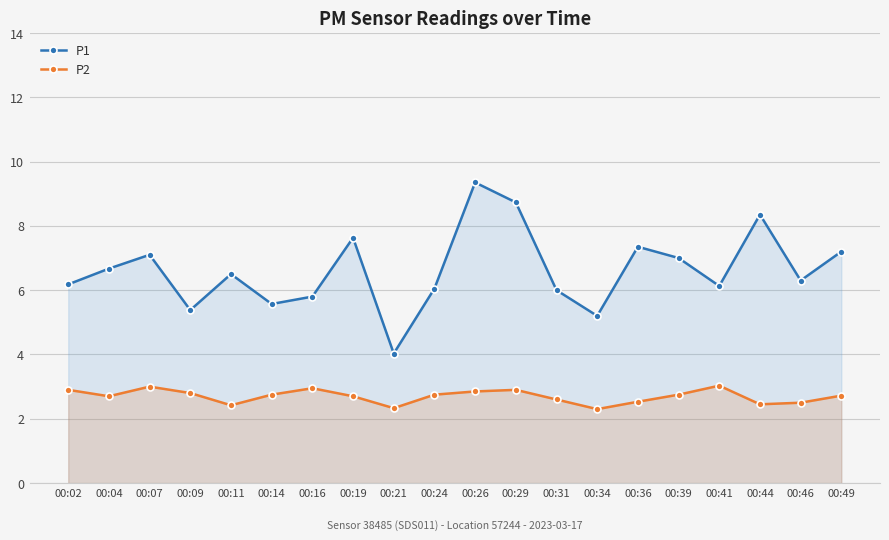

Read the P2 value at 00:14.

2.8